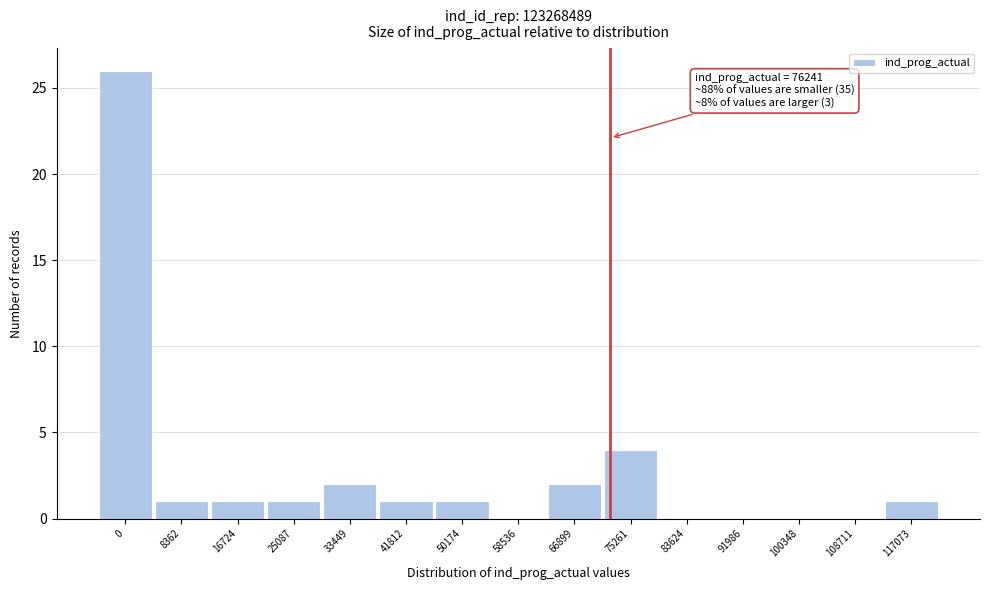

Reading left to right, transcribe all the data shown in this chart.

0=26	8362=1	16724=1	25087=1	33449=2	41812=1	50174=1	58536=0	66899=2	75261=4	83624=0	91986=0	100348=0	108711=0	117073=1